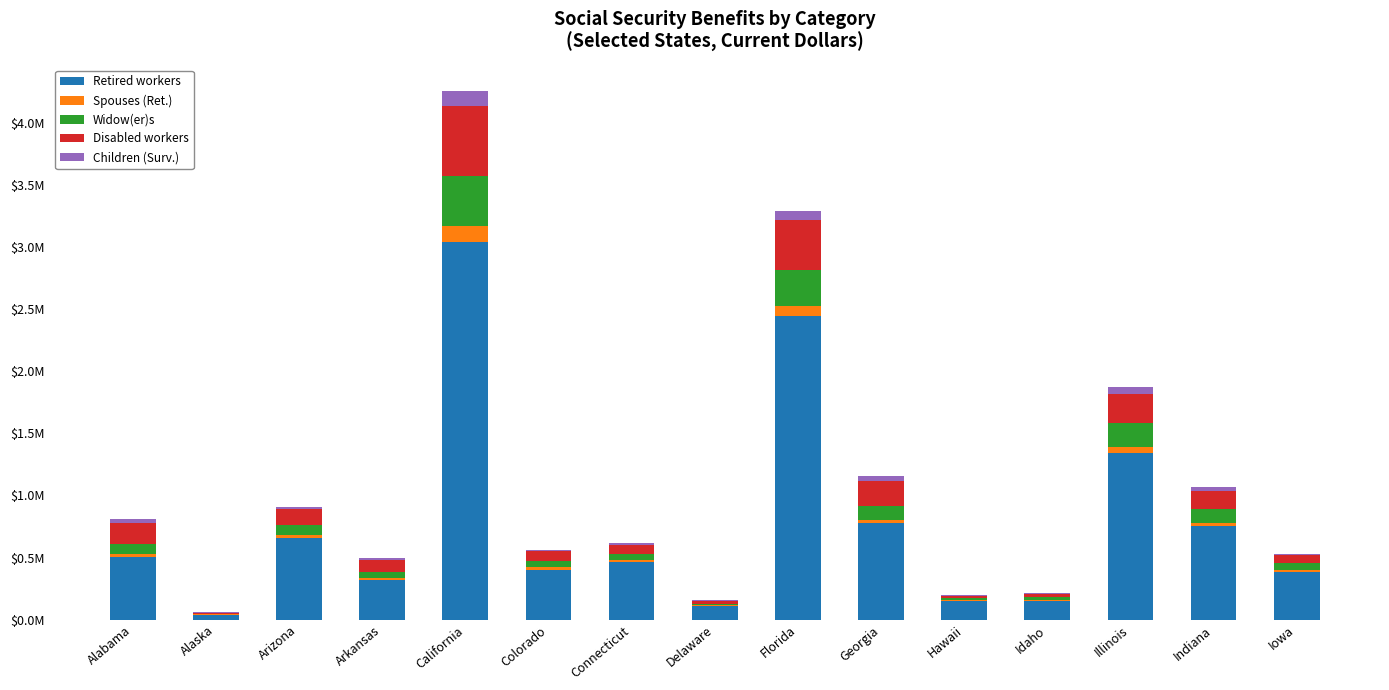

Does the chart contain stacked bars?

Yes